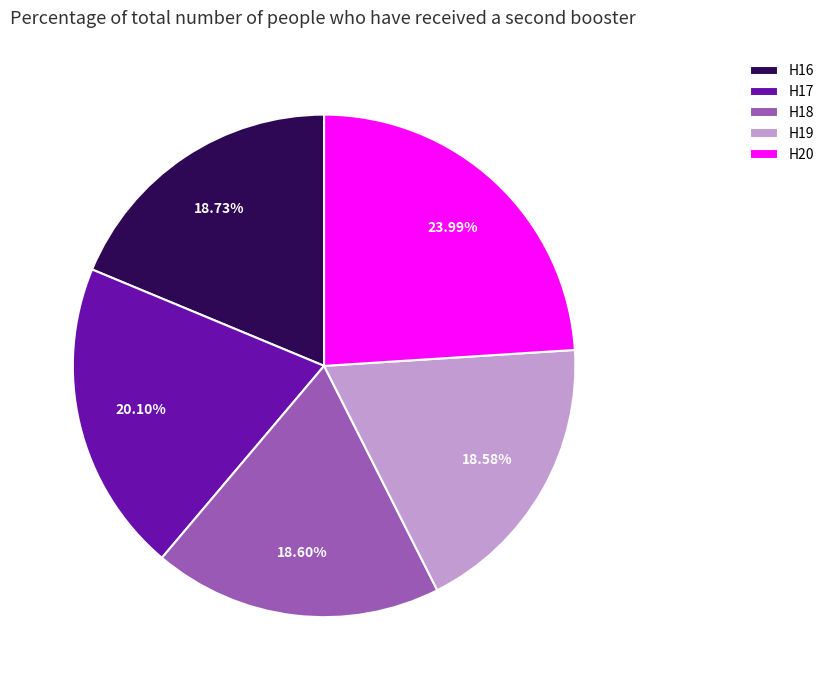

Combined, do H20 and H17 account for over 50%?

No